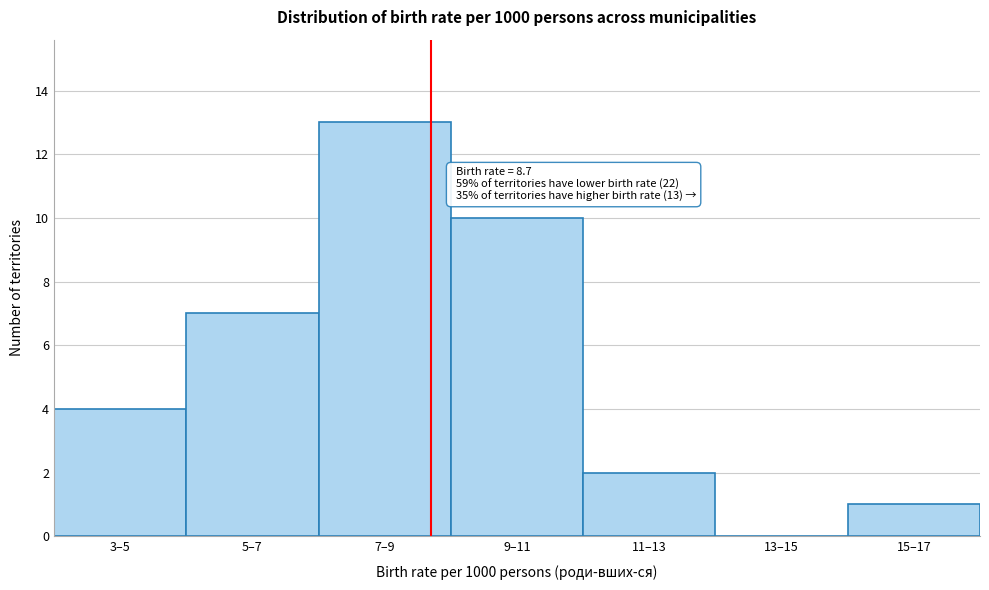

Reading left to right, extract all data points from this chart.

3–5=4	5–7=7	7–9=13	9–11=10	11–13=2	13–15=0	15–17=1